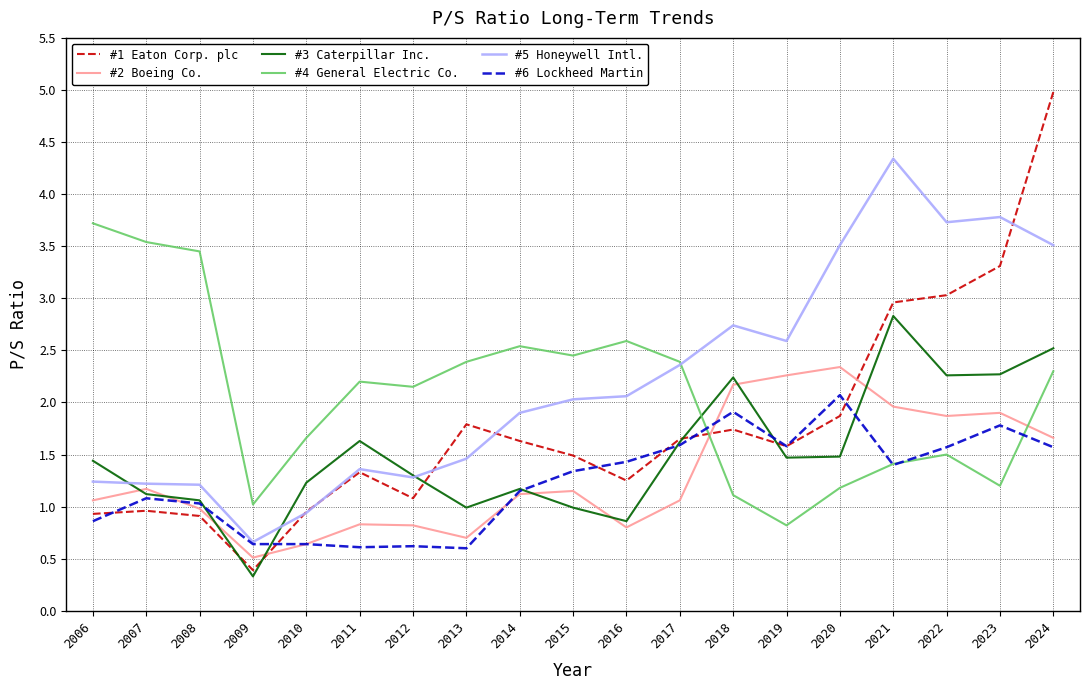

How many times do #5 Honeywell Intl. and #4 General Electric Co. cross each other?

1